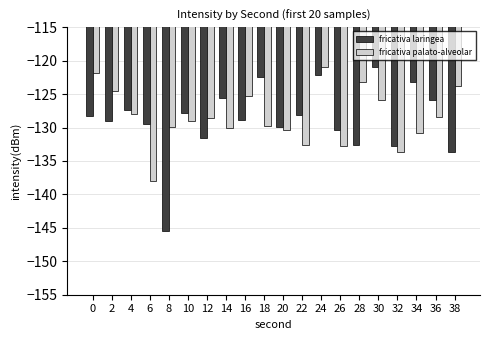

List the series in order of their overall mean, lowest first.

fricativa laringea, fricativa palato-alveolar